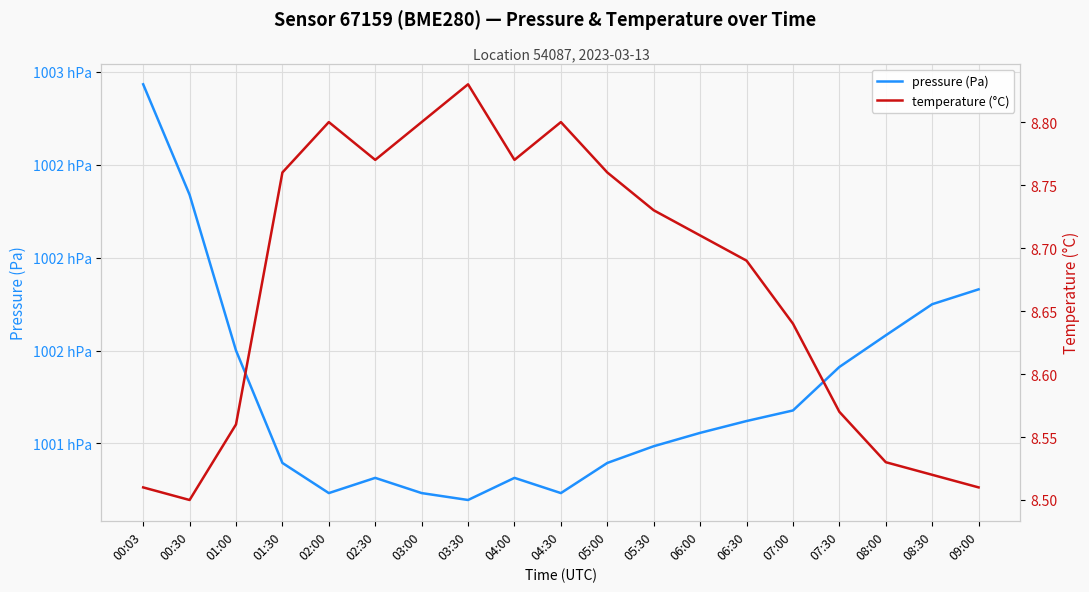

True or false: pressure (Pa) has a value of 100069.6 at 03:30.

True